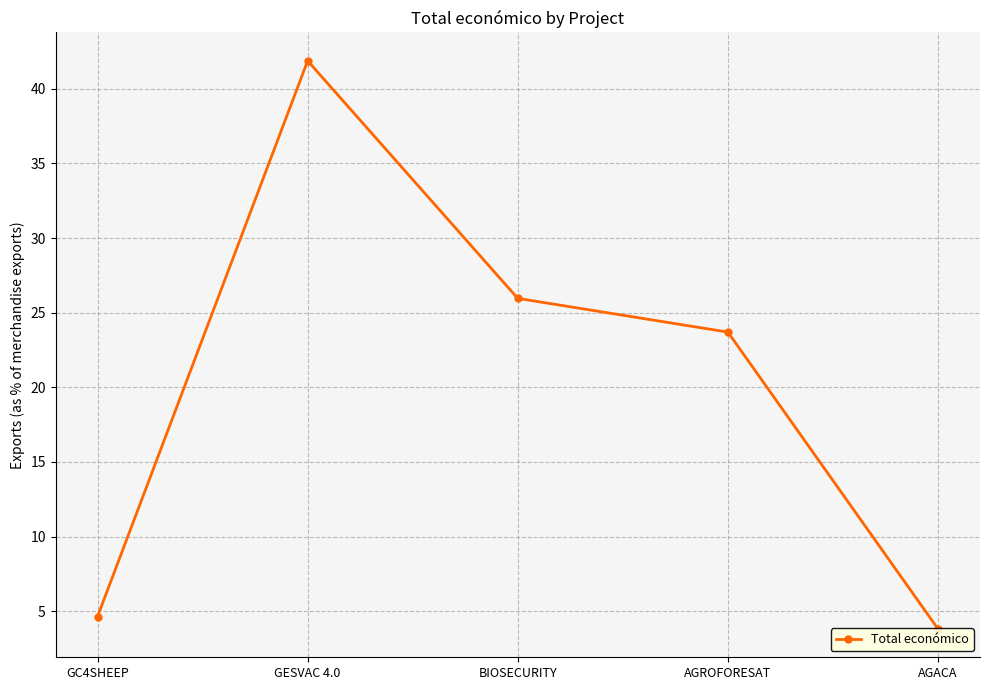

What is the difference between the second highest and second lowest values?

21.3